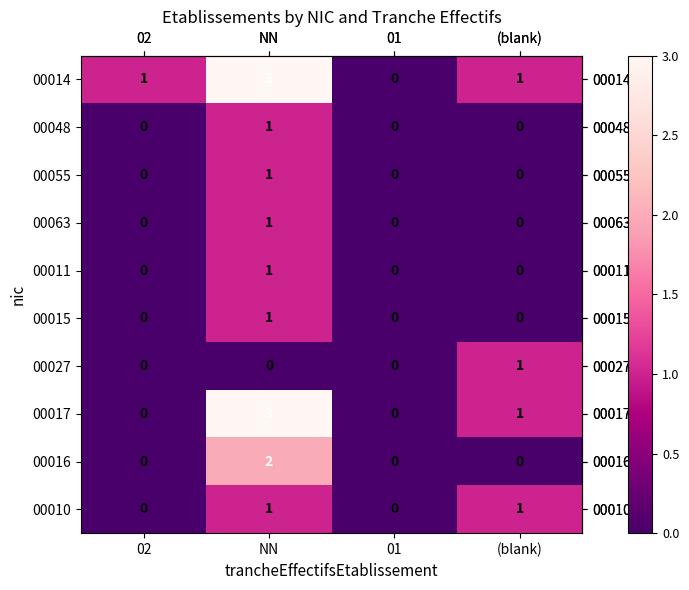

What is the difference between the maximum and minimum values in the 00014 series?

3